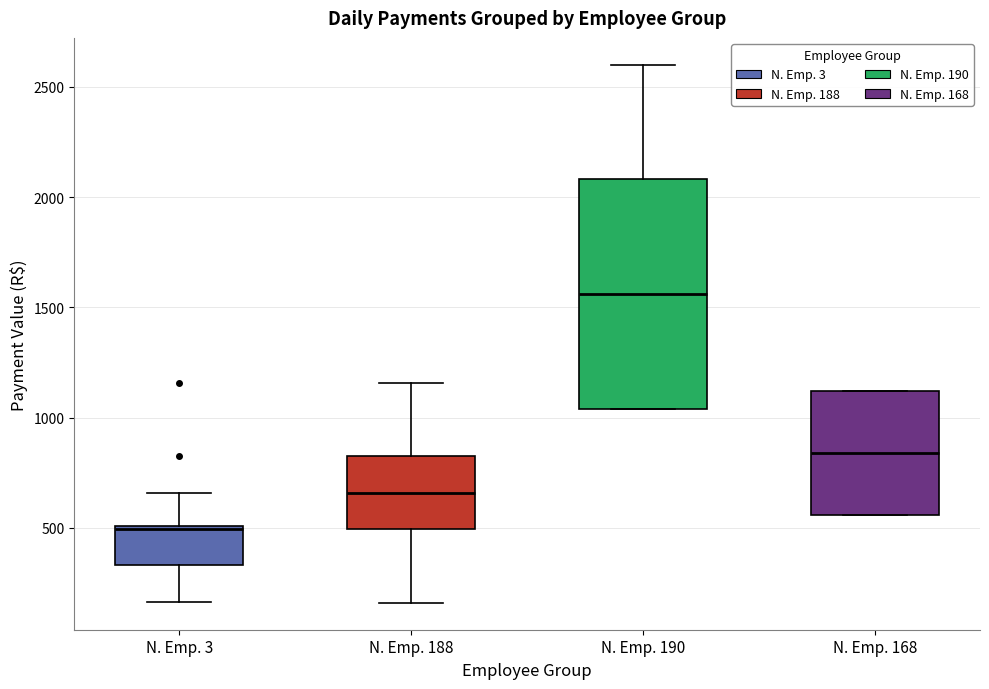

Where is the upper edge of the box for N. Emp. 3 on the y-axis? The values are not printed on the chart, so give them approximately, as read against the axis.

500